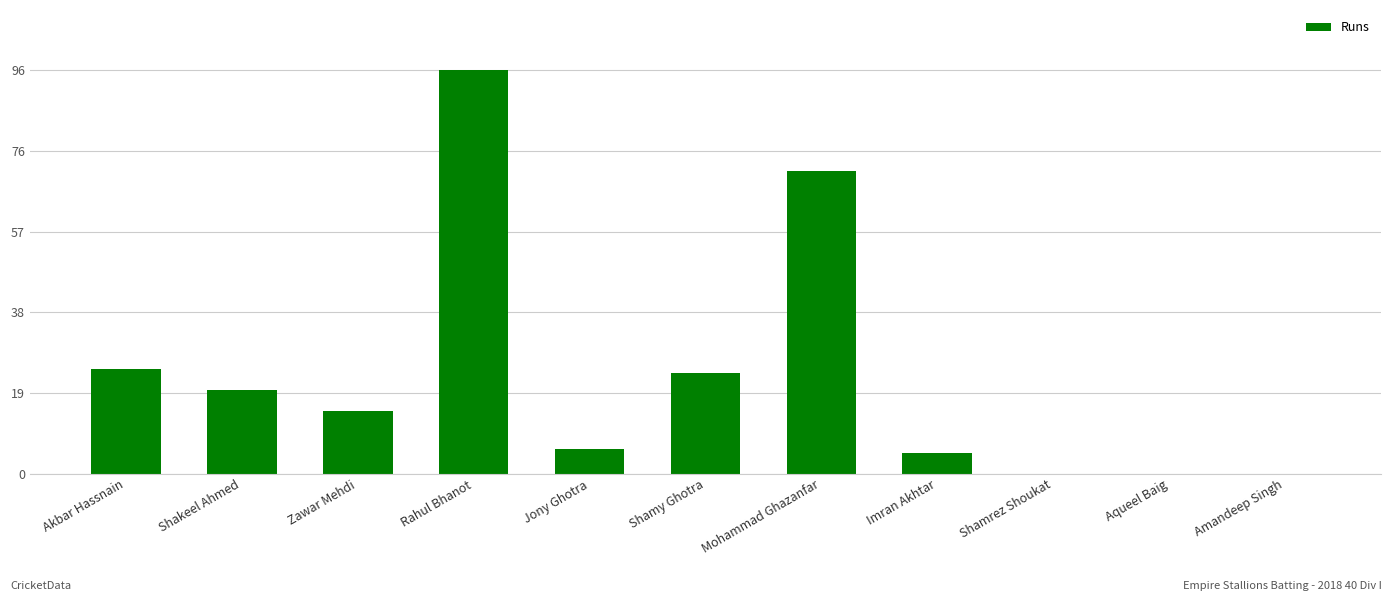

The chart shows a value of 33 at Shamy Ghotra. True or false?

False